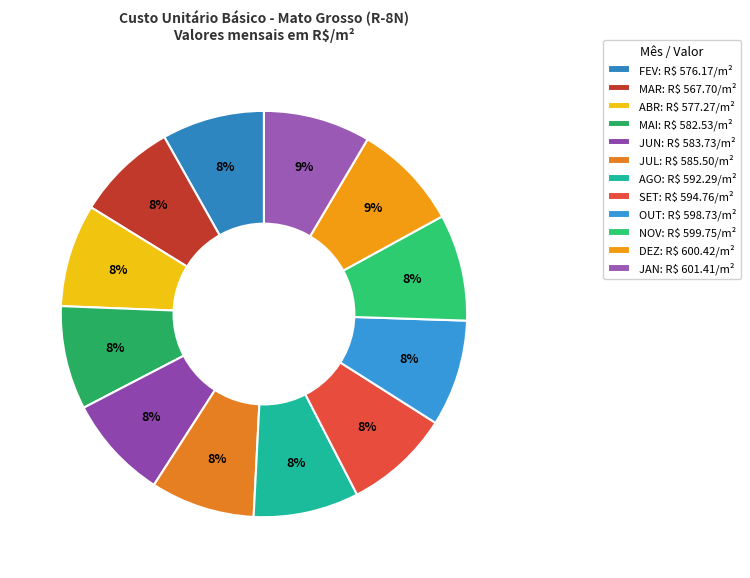

Count the number of slices in the pie.

12